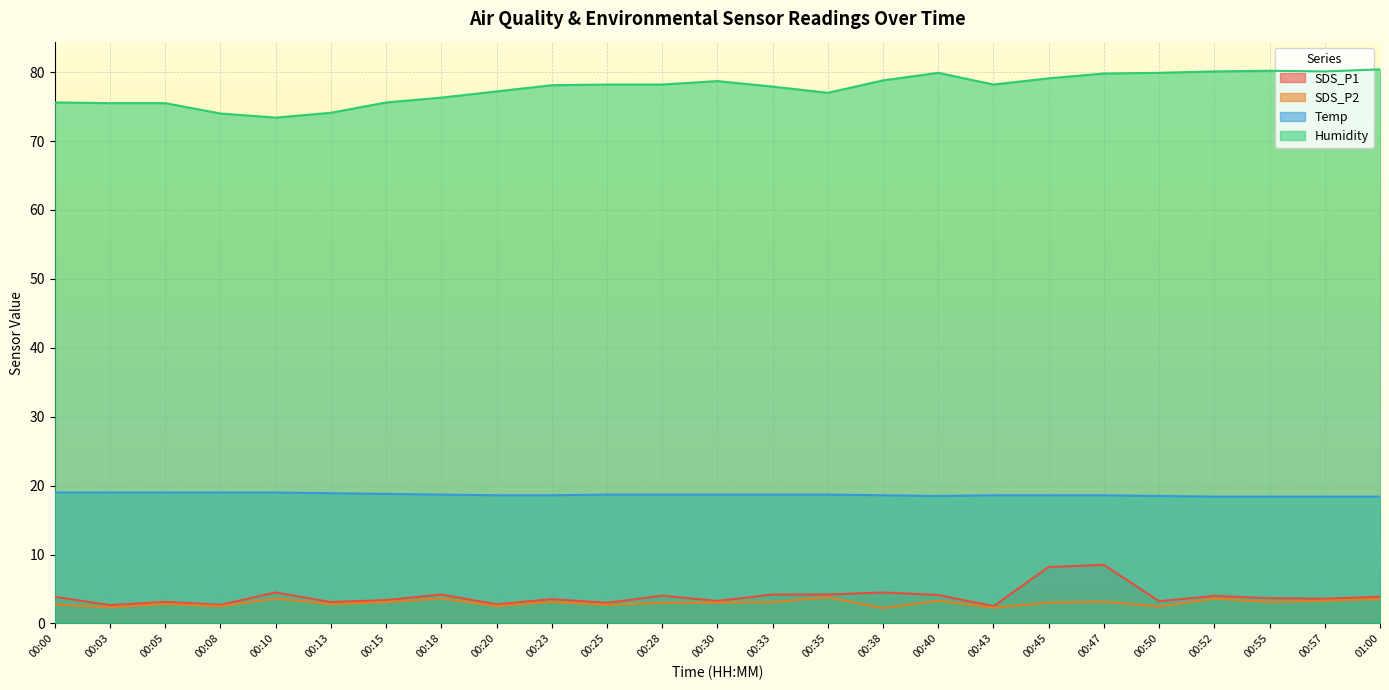

Count the number of categories in the chart.

25